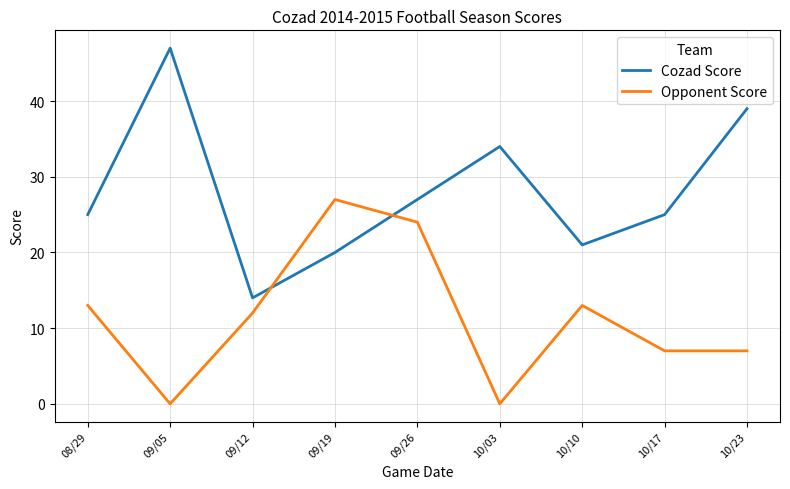

Which series ends up on top after the final intersection of Opponent Score and Cozad Score?

Cozad Score